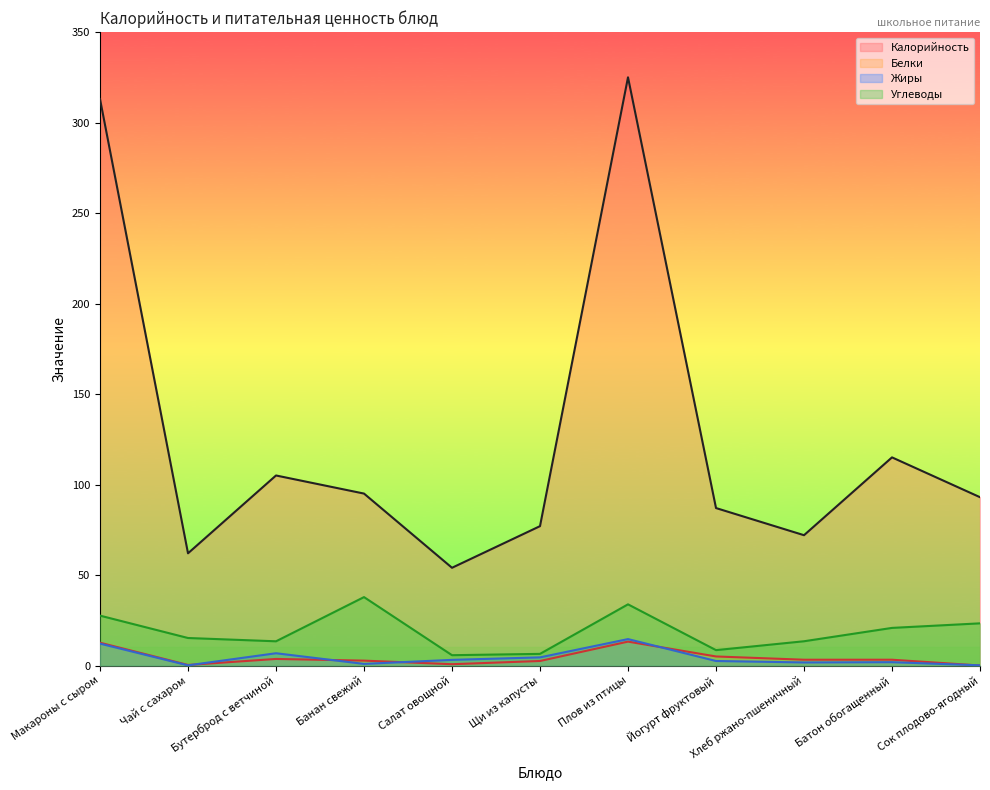

What is the total value across all series at Плов из птицы?

386.6